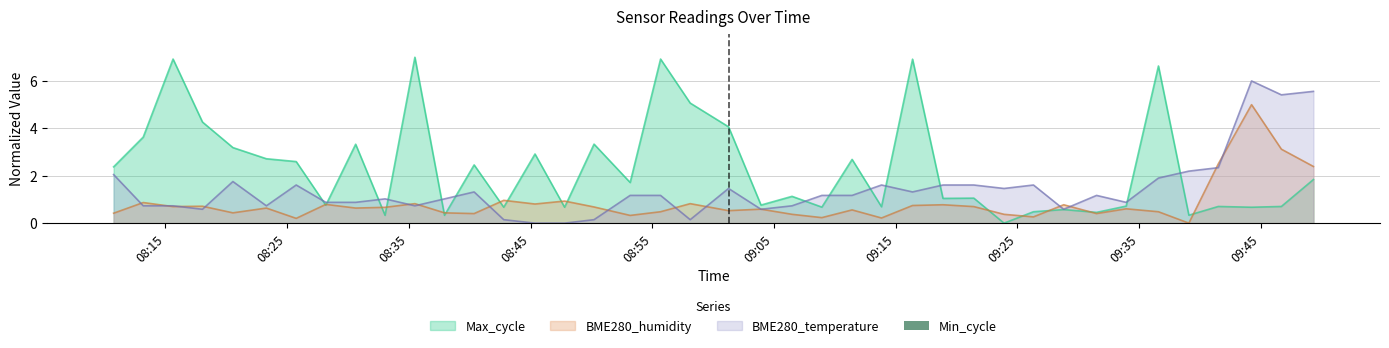

Reading left to right, what are all the values shown in this chart?

BME280_temperature: 2022/09/01 08:10:45=2.0	2022/09/01 08:13:11=0.7	2022/09/01 08:15:38=0.7	2022/09/01 08:18:03=0.6	2022/09/01 08:20:33=1.8	2022/09/01 08:23:18=0.7	2022/09/01 08:25:45=1.6	2022/09/01 08:28:11=0.9	2022/09/01 08:30:38=0.9	2022/09/01 08:33:03=1.0	2022/09/01 08:35:30=0.7	2022/09/01 08:37:56=1.0	2022/09/01 08:40:22=1.3	2022/09/01 08:42:48=0.1	2022/09/01 08:45:22=0.0	2022/09/01 08:47:48=0.0	2022/09/01 08:50:13=0.1	2022/09/01 08:53:11=1.2	2022/09/01 08:55:41=1.2	2022/09/01 08:58:07=0.1	2022/09/01 09:01:16=1.5	2022/09/01 09:03:56=0.6	2022/09/01 09:06:29=0.7	2022/09/01 09:08:56=1.2	2022/09/01 09:11:25=1.2	2022/09/01 09:13:50=1.6	2022/09/01 09:16:23=1.3	2022/09/01 09:18:53=1.6	2022/09/01 09:21:25=1.6	2022/09/01 09:23:54=1.5	2022/09/01 09:26:19=1.6	2022/09/01 09:28:48=0.6	2022/09/01 09:31:30=1.2	2022/09/01 09:33:56=0.9	2022/09/01 09:36:35=1.9	2022/09/01 09:39:05=2.2	2022/09/01 09:41:30=2.3	2022/09/01 09:44:14=6.0	2022/09/01 09:46:41=5.4	2022/09/01 09:49:19=5.6
BME280_humidity: 2022/09/01 08:10:45=0.4	2022/09/01 08:13:11=0.9	2022/09/01 08:15:38=0.7	2022/09/01 08:18:03=0.7	2022/09/01 08:20:33=0.4	2022/09/01 08:23:18=0.6	2022/09/01 08:25:45=0.2	2022/09/01 08:28:11=0.8	2022/09/01 08:30:38=0.6	2022/09/01 08:33:03=0.7	2022/09/01 08:35:30=0.8	2022/09/01 08:37:56=0.4	2022/09/01 08:40:22=0.4	2022/09/01 08:42:48=1.0	2022/09/01 08:45:22=0.8	2022/09/01 08:47:48=0.9	2022/09/01 08:50:13=0.7	2022/09/01 08:53:11=0.3	2022/09/01 08:55:41=0.5	2022/09/01 08:58:07=0.8	2022/09/01 09:01:16=0.5	2022/09/01 09:03:56=0.6	2022/09/01 09:06:29=0.4	2022/09/01 09:08:56=0.2	2022/09/01 09:11:25=0.6	2022/09/01 09:13:50=0.2	2022/09/01 09:16:23=0.7	2022/09/01 09:18:53=0.8	2022/09/01 09:21:25=0.7	2022/09/01 09:23:54=0.4	2022/09/01 09:26:19=0.3	2022/09/01 09:28:48=0.8	2022/09/01 09:31:30=0.4	2022/09/01 09:33:56=0.6	2022/09/01 09:36:35=0.5	2022/09/01 09:39:05=0.0	2022/09/01 09:41:30=2.5	2022/09/01 09:44:14=5.0	2022/09/01 09:46:41=3.1	2022/09/01 09:49:19=2.4
Max_cycle: 2022/09/01 08:10:45=2.4	2022/09/01 08:13:11=3.6	2022/09/01 08:15:38=6.9	2022/09/01 08:18:03=4.3	2022/09/01 08:20:33=3.2	2022/09/01 08:23:18=2.7	2022/09/01 08:25:45=2.6	2022/09/01 08:28:11=0.8	2022/09/01 08:30:38=3.3	2022/09/01 08:33:03=0.3	2022/09/01 08:35:30=7.0	2022/09/01 08:37:56=0.3	2022/09/01 08:40:22=2.5	2022/09/01 08:42:48=0.7	2022/09/01 08:45:22=2.9	2022/09/01 08:47:48=0.7	2022/09/01 08:50:13=3.3	2022/09/01 08:53:11=1.7	2022/09/01 08:55:41=6.9	2022/09/01 08:58:07=5.1	2022/09/01 09:01:16=4.1	2022/09/01 09:03:56=0.8	2022/09/01 09:06:29=1.1	2022/09/01 09:08:56=0.7	2022/09/01 09:11:25=2.7	2022/09/01 09:13:50=0.7	2022/09/01 09:16:23=6.9	2022/09/01 09:18:53=1.0	2022/09/01 09:21:25=1.1	2022/09/01 09:23:54=0.0	2022/09/01 09:26:19=0.5	2022/09/01 09:28:48=0.6	2022/09/01 09:31:30=0.5	2022/09/01 09:33:56=0.7	2022/09/01 09:36:35=6.6	2022/09/01 09:39:05=0.3	2022/09/01 09:41:30=0.7	2022/09/01 09:44:14=0.7	2022/09/01 09:46:41=0.7	2022/09/01 09:49:19=1.8